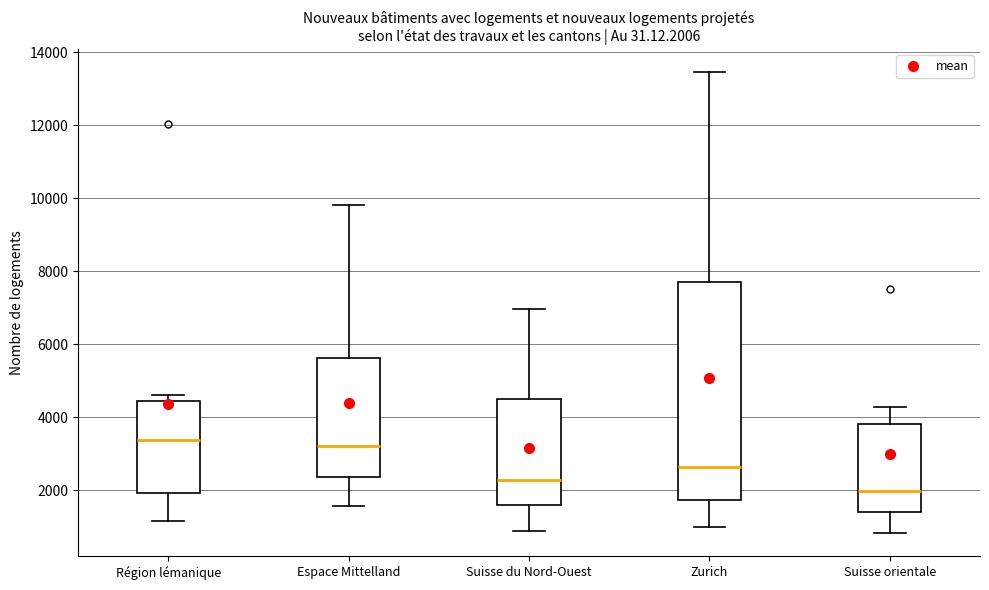

Where is the upper edge of the box for Espace Mittelland on the y-axis? The values are not printed on the chart, so give them approximately, as read against the axis.

5600